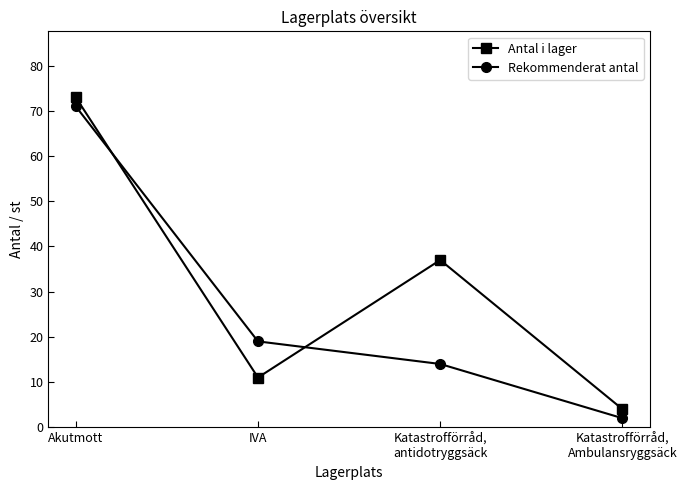

What is the label of the 2nd point from the right?

Katastrofförråd,
antidotryggsäck